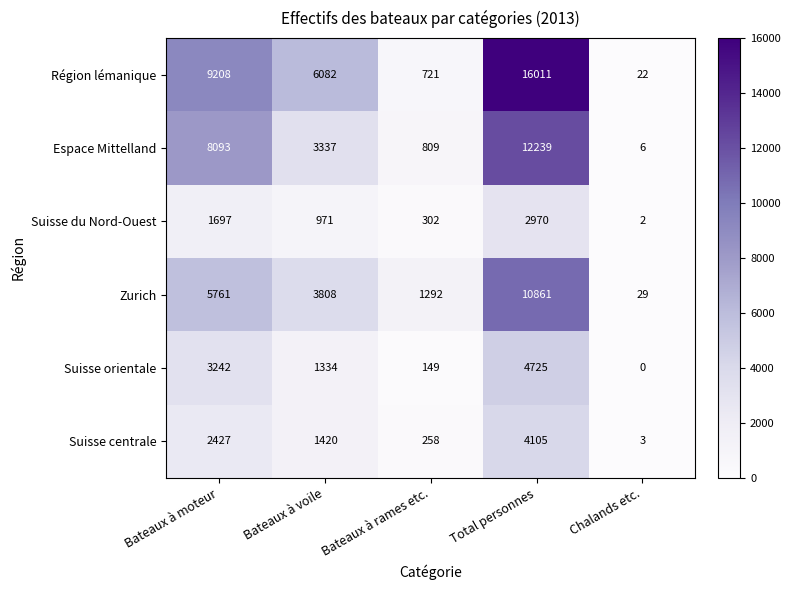

What is the difference between the maximum and second lowest values in the Zurich series?

9569